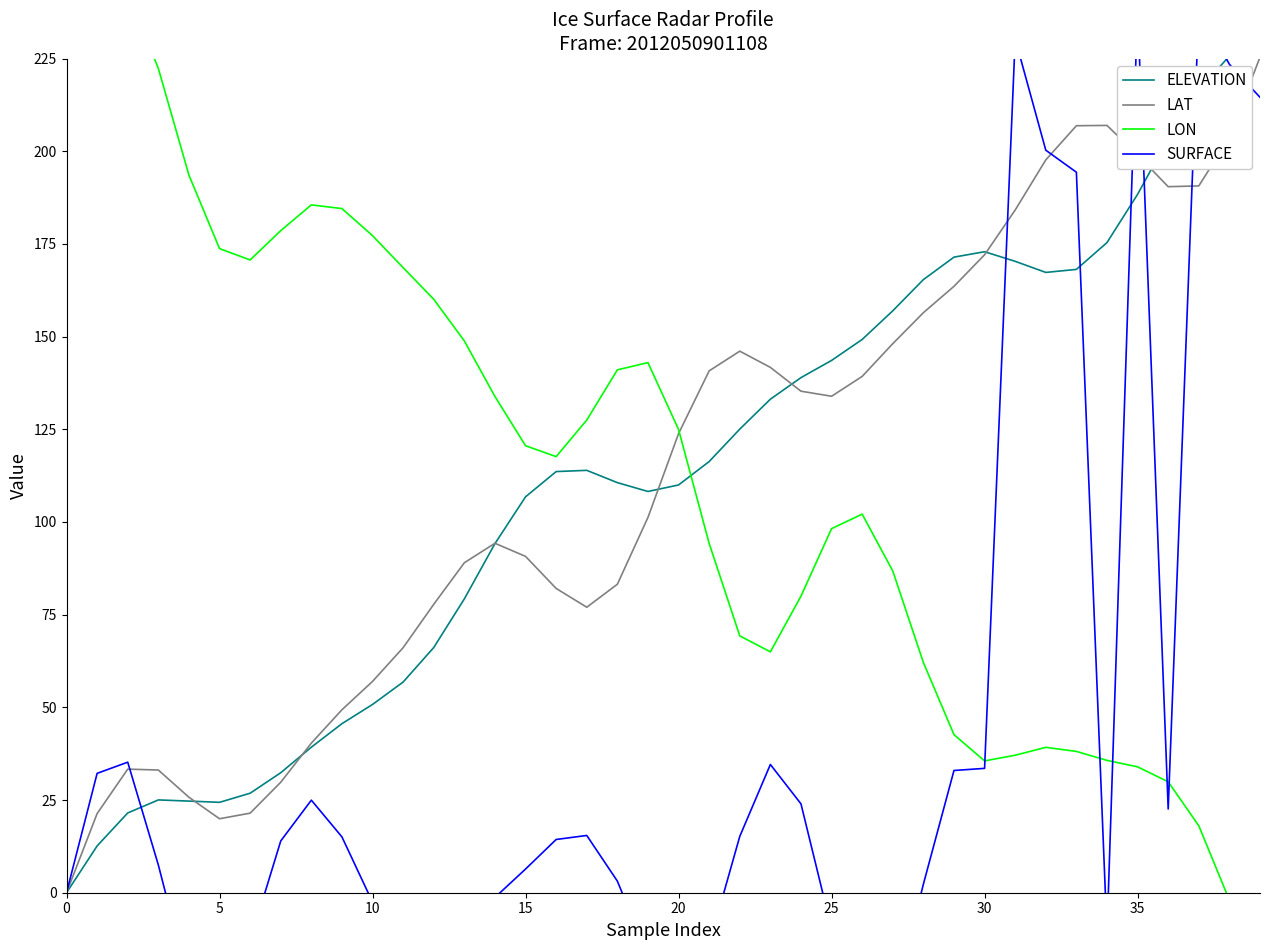

Which series has the largest total across all categories?

LON